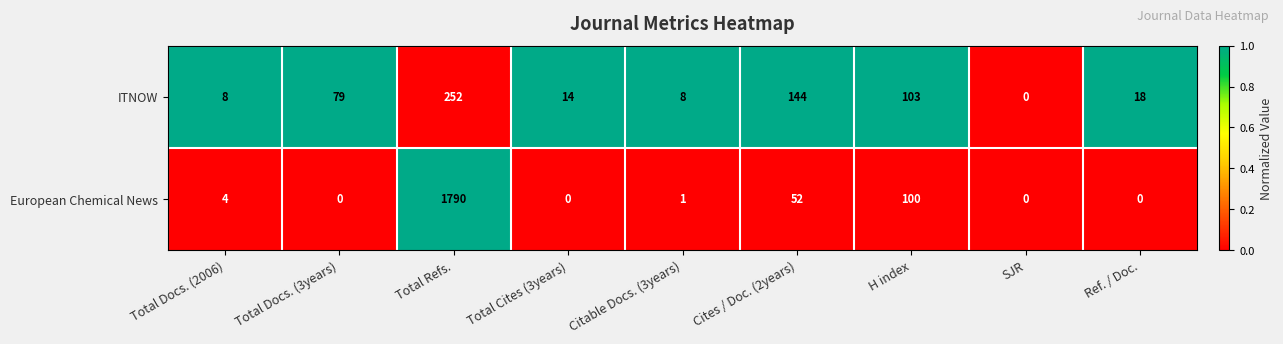

List the series in order of their peak value, highest first.

European Chemical News, ITNOW